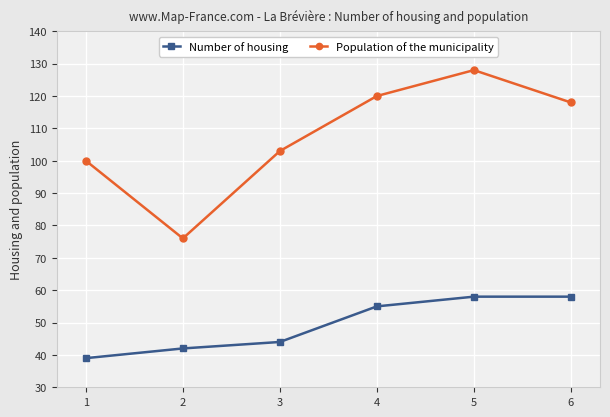

Is it true that Number of housing equals 44 at 3?

True